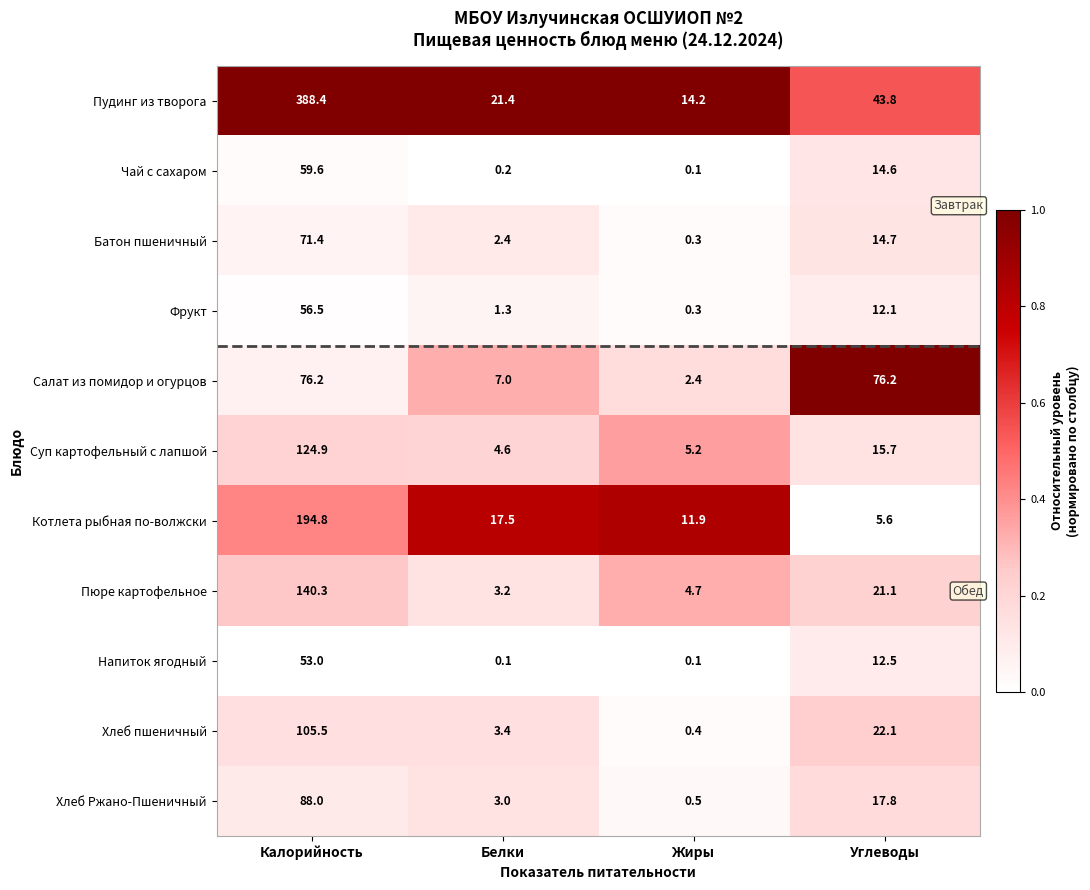

The value of Хлеб Ржано-Пшеничный at Калорийность is 88.0. True or false?

True